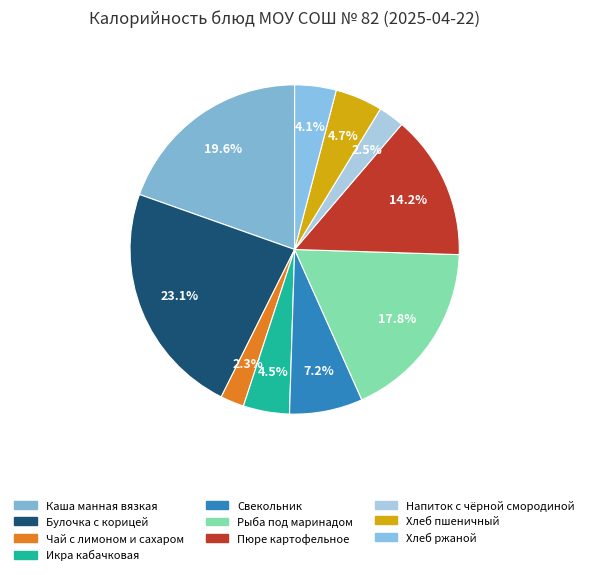

How many slices are in this pie chart?

10